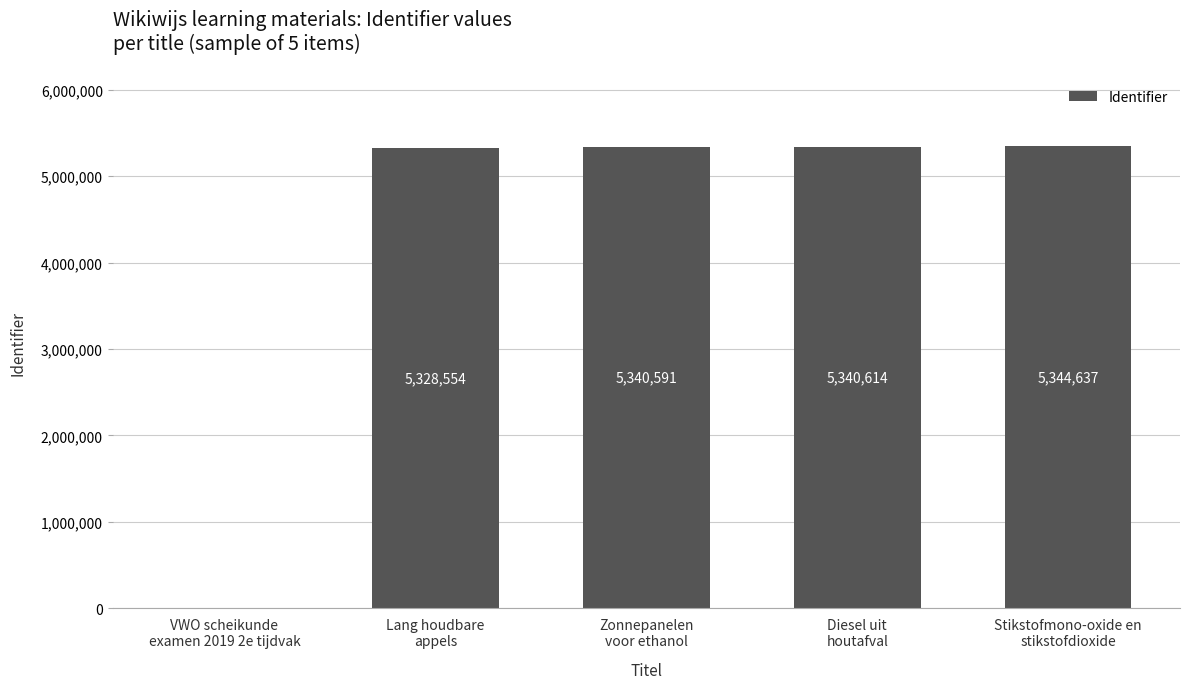

What is the approximate value at Stikstofmono-oxide en
stikstofdioxide?

5344637